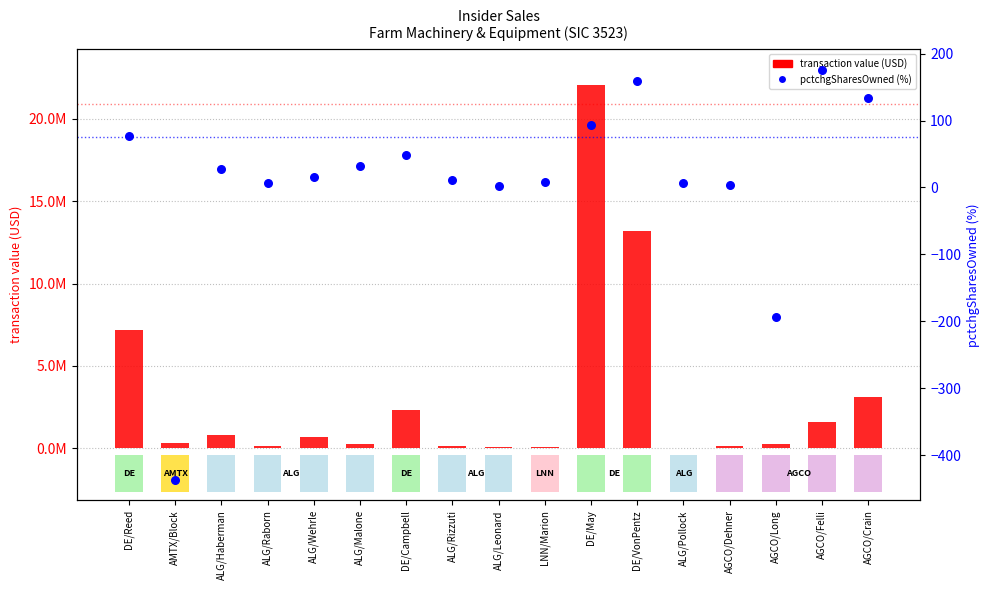

Which series has the widest spread of Y values?

transaction value (USD)